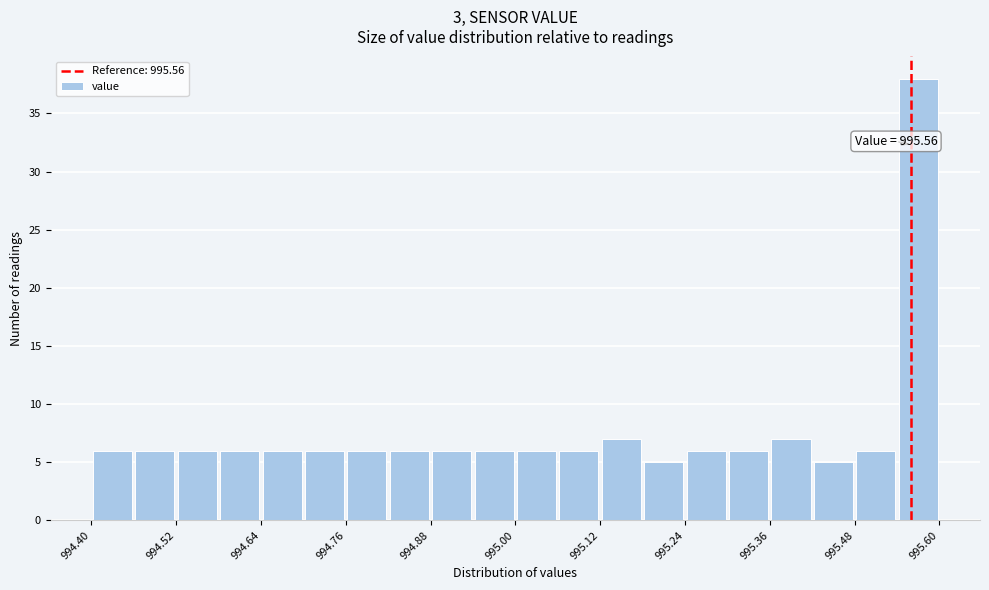

Around what value on the x-axis is the tallest bar? Give the approximate position of its centre, as read against the axis.

995.58